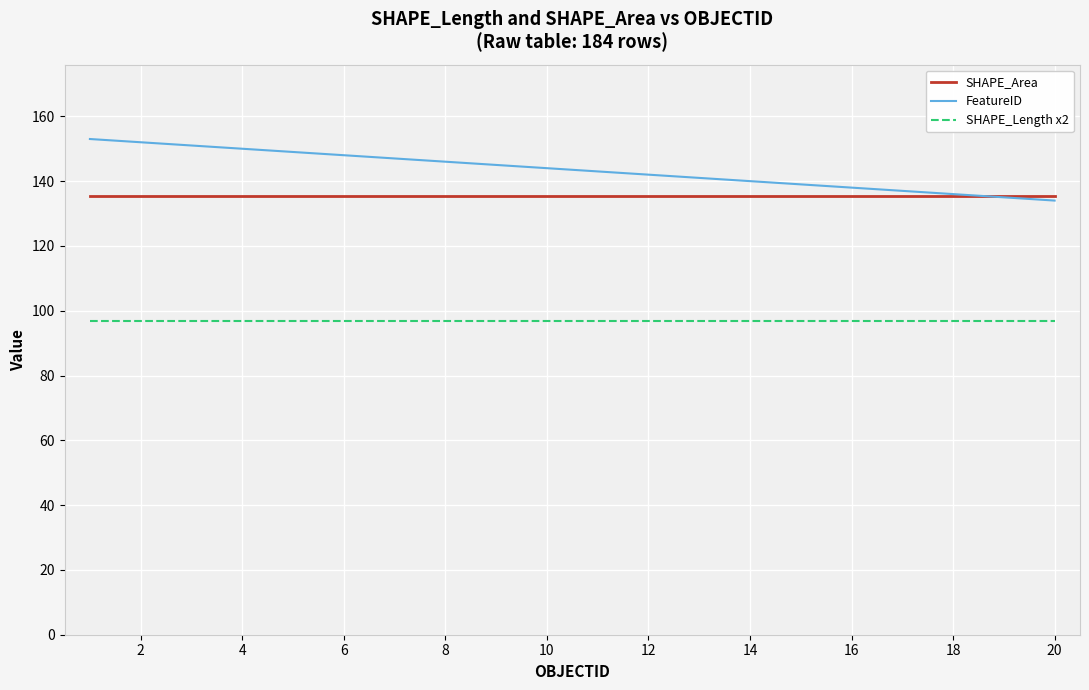

List the series in order of their peak value, highest first.

FeatureID, SHAPE_Area, SHAPE_Length x2